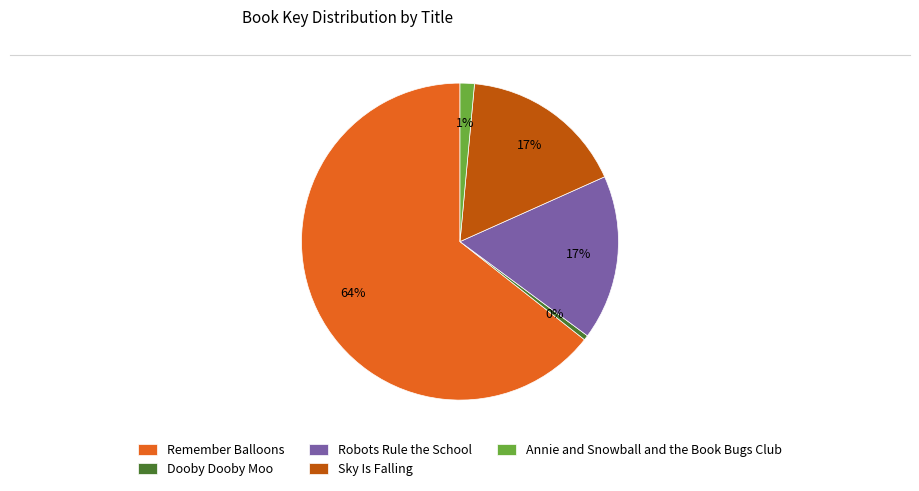

To the nearest percent, what is the combined percentage of Dooby Dooby Moo and Remember Balloons?

65%